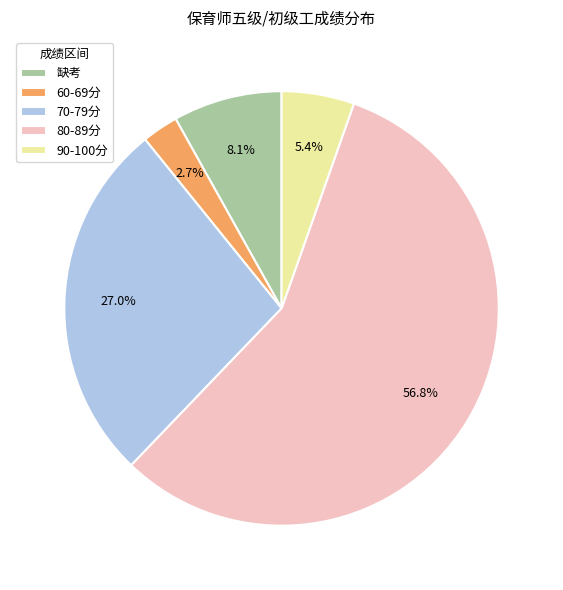

To the nearest percent, what is the difference between the largest and smallest slice percentages?

54%